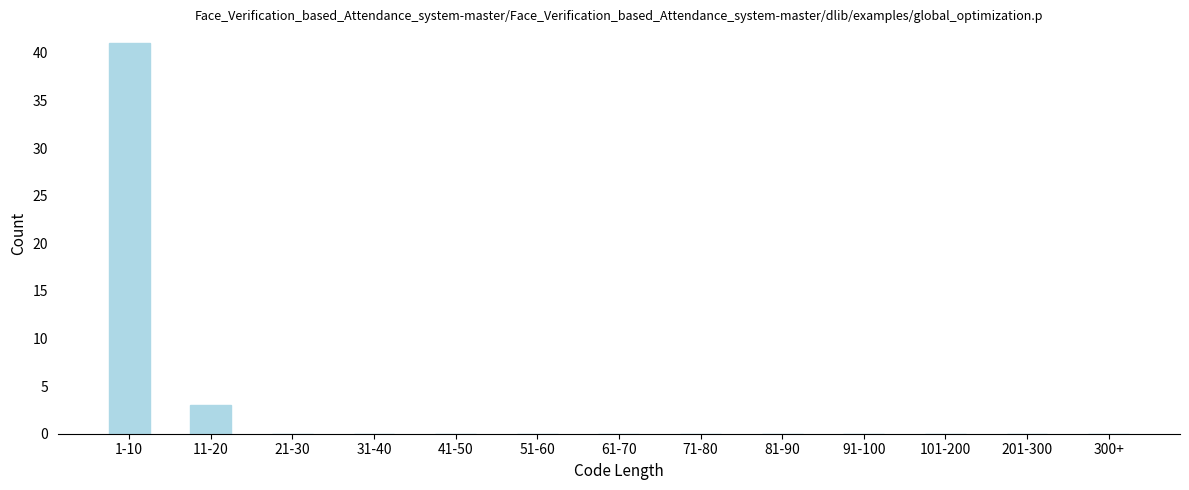

Reading right to left, list all the values displayed in this chart.

300+=0	201-300=0	101-200=0	91-100=0	81-90=0	71-80=0	61-70=0	51-60=0	41-50=0	31-40=0	21-30=0	11-20=3	1-10=41